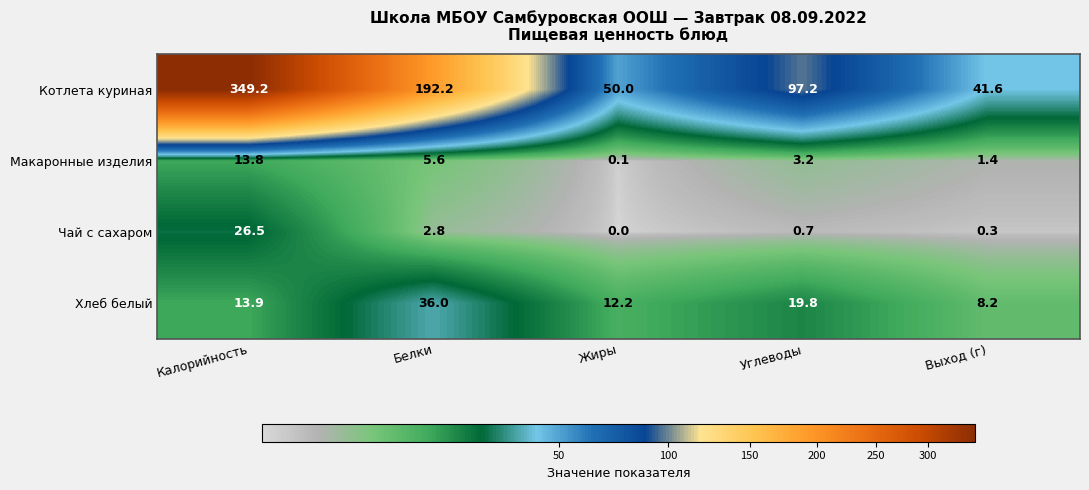

At which category is the sum across all series the highest?

Калорийность